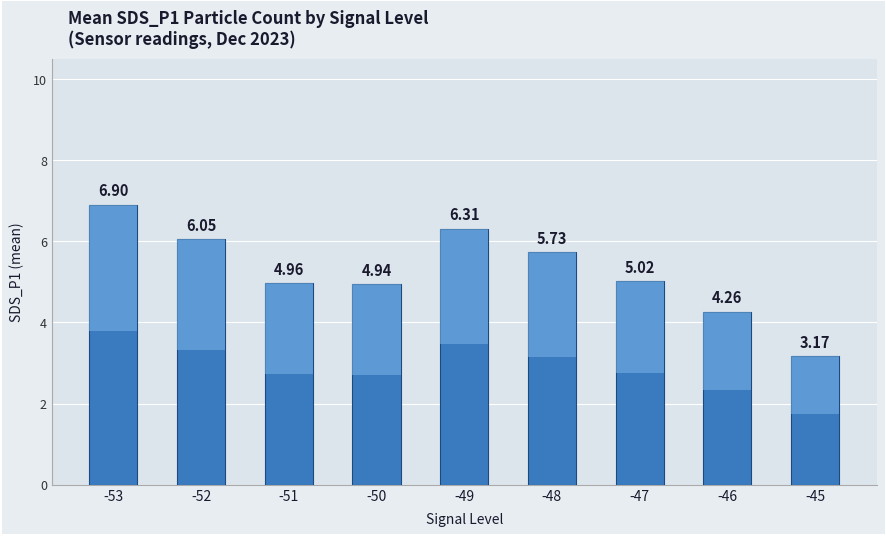

Reading right to left, transcribe all the data shown in this chart.

3.2	4.3	5.0	5.7	6.3	4.9	5.0	6.0	6.9